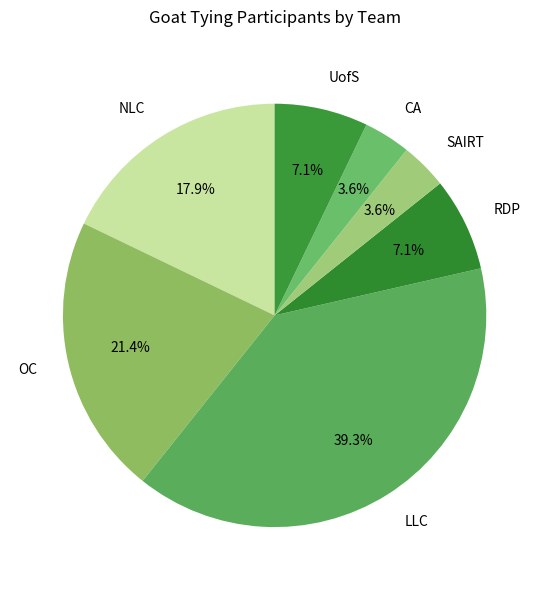

The NLC slice represents 9% of the pie. True or false?

False